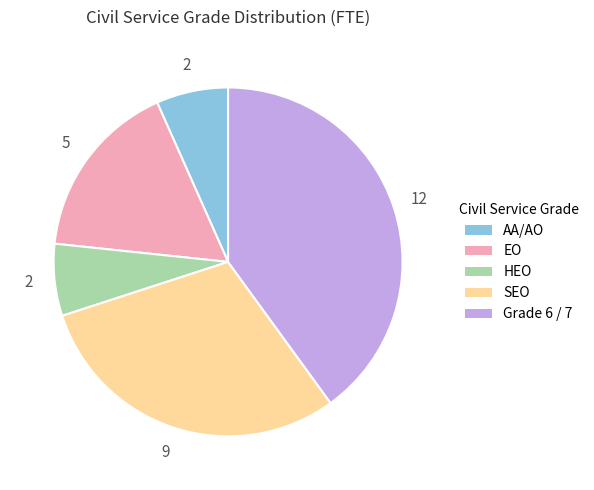

Do Grade 6 / 7 and SEO together represent more than half of the pie?

Yes